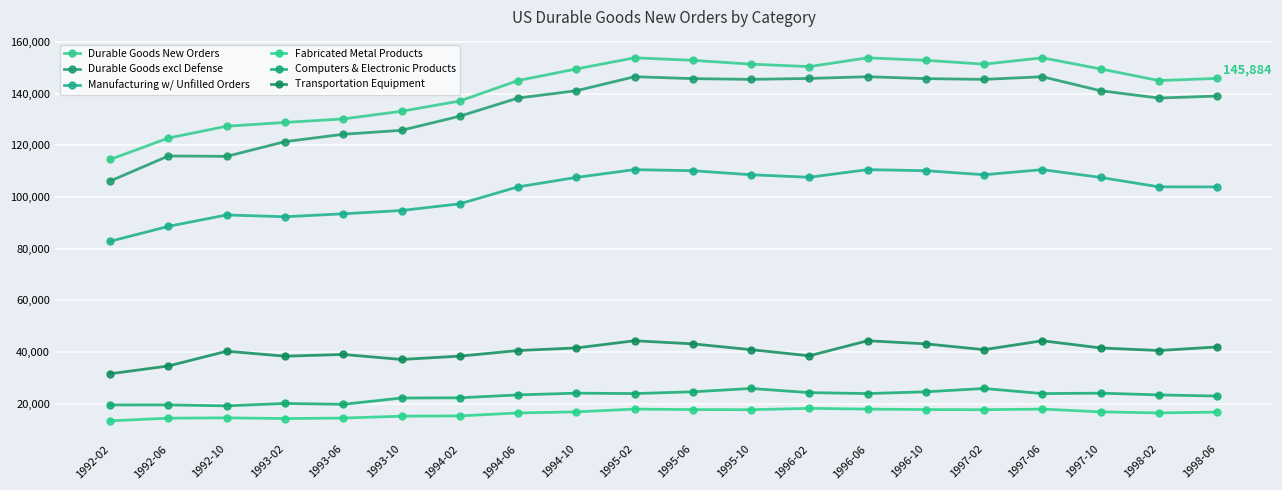

In Computers & Electronic Products, how many points are lower than both neighbors (excluding endpoints)?

5